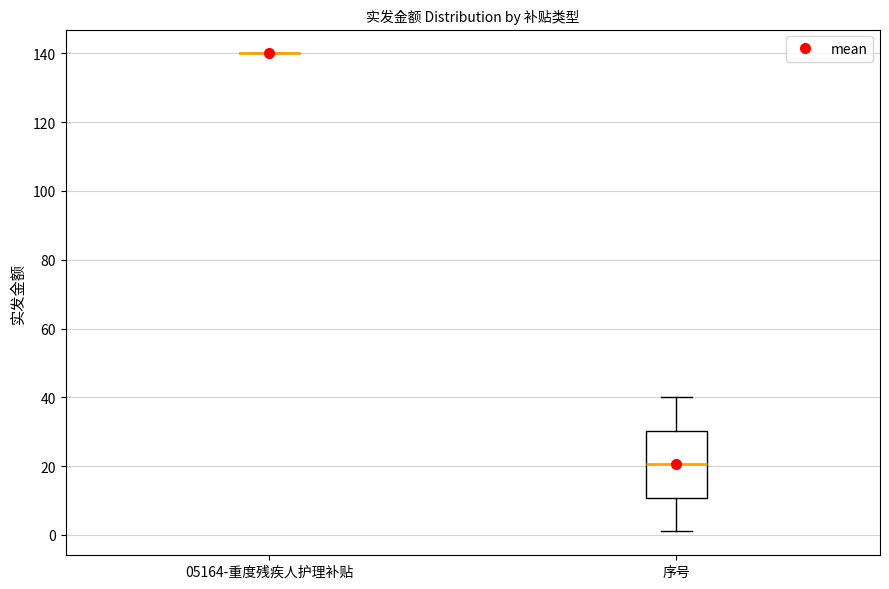

Reading left to right, transcribe this box plot: for each box, give where its median line is, the range the box spans, and where its two whiskers end, as read against the y-axis. The values are not printed on the chart, so give them approximately, as read against the axis.

05164-重度残疾人护理补贴: box collapsed to a line at 140, whiskers 140 to 140
序号: median 20, box 10 to 30, whiskers 2 to 40